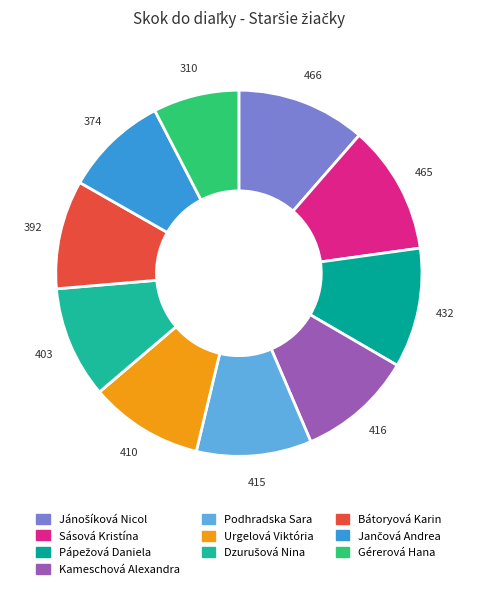

Is there any slice that represents more than half of the pie?

No